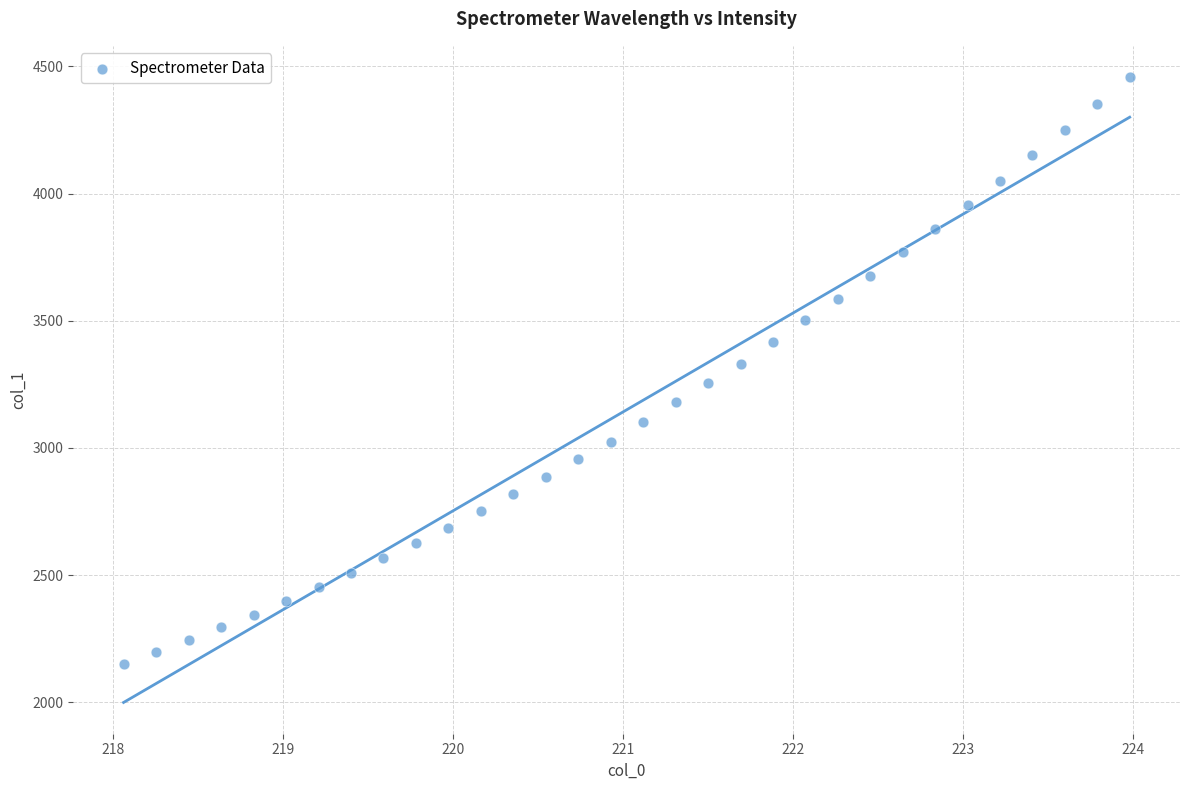

What is the range of Y values (max minus min)?

2305.2